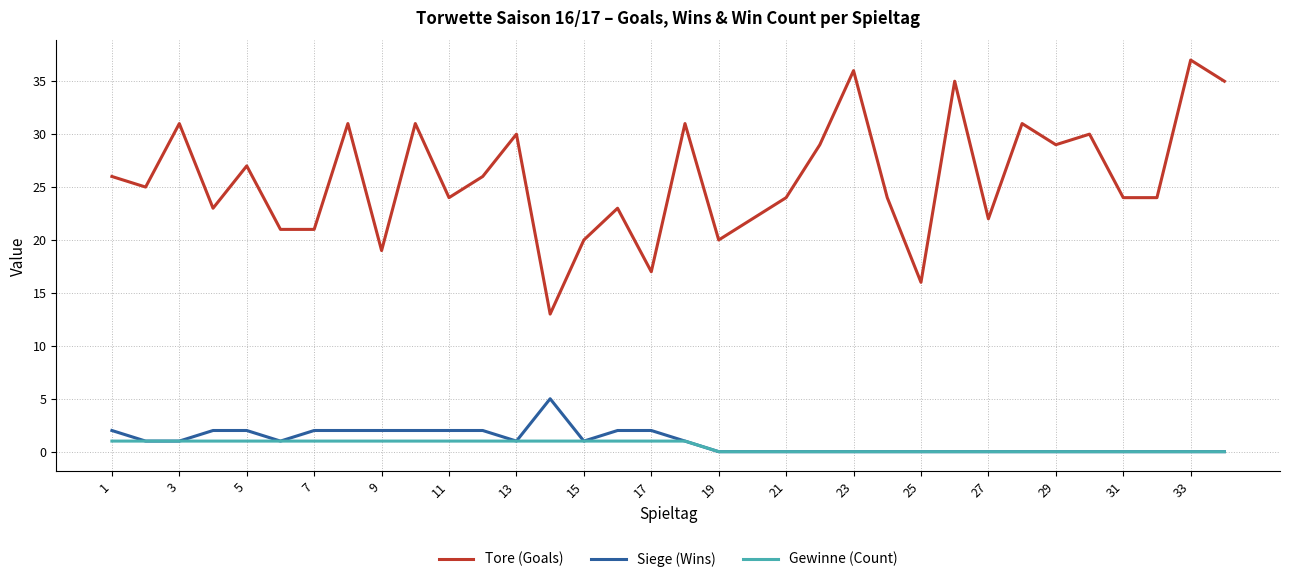

Rank the series by their maximum value, from highest to lowest.

Tore (Goals), Siege (Wins), Gewinne (Count)